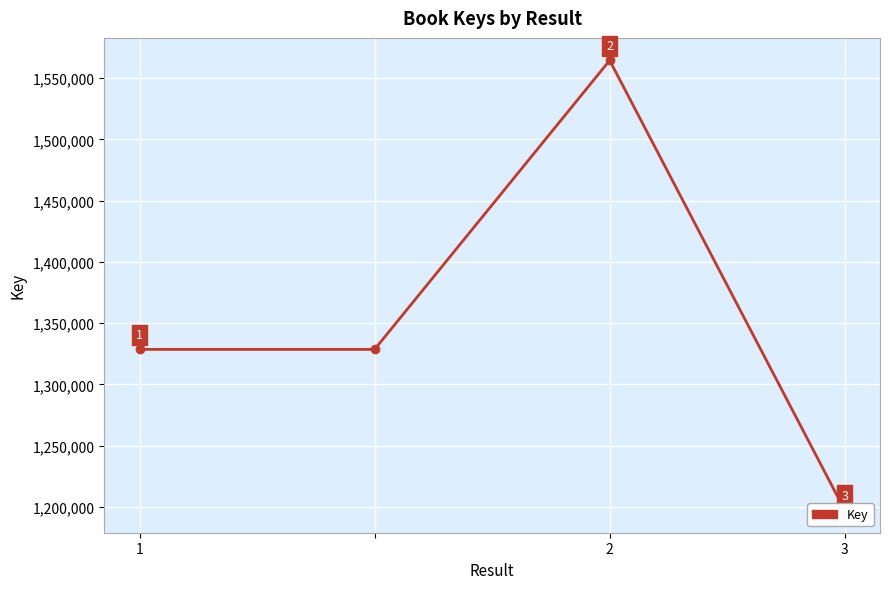

Between 3 and 1, which is larger?

1